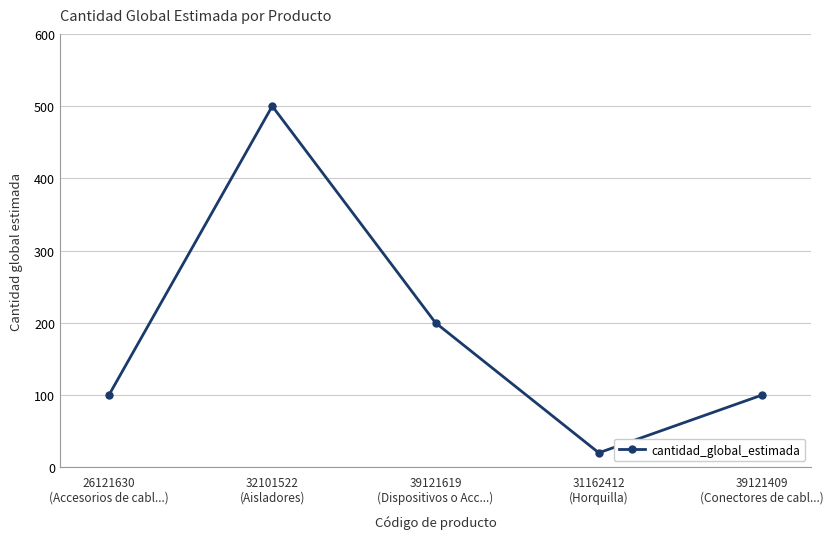

How many categories are shown in the chart?

5